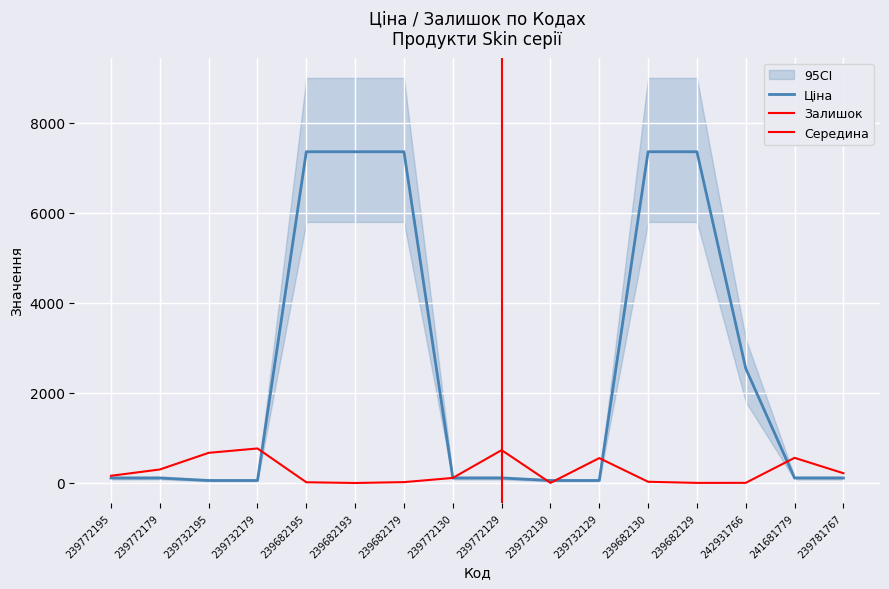

The value of Ціна at 239732195 is 55.3. True or false?

True